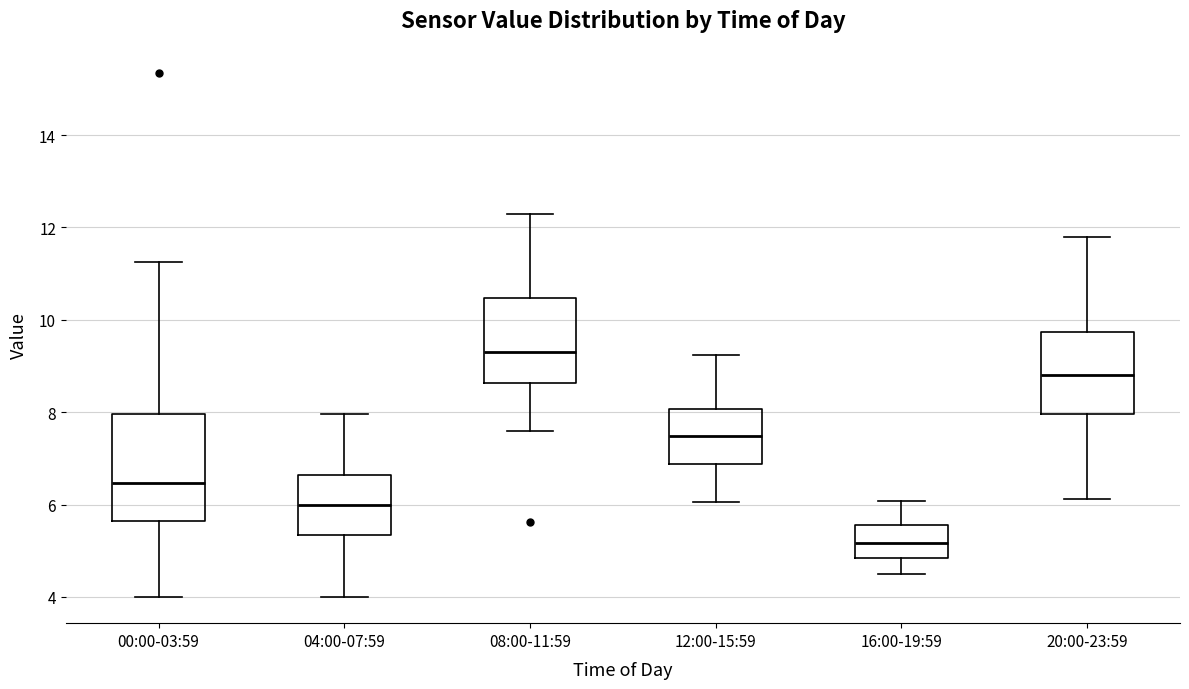

Reading left to right, transcribe this box plot: for each box, give where its median line is, the range the box spans, and where its two whiskers end, as read against the y-axis. The values are not printed on the chart, so give them approximately, as read against the axis.

00:00-03:59: median 6.4, box 5.6 to 8.0, whiskers 4.0 to 11.2
04:00-07:59: median 6.0, box 5.4 to 6.6, whiskers 4.0 to 8.0
08:00-11:59: median 9.4, box 8.6 to 10.4, whiskers 7.6 to 12.4
12:00-15:59: median 7.4, box 6.8 to 8.0, whiskers 6.0 to 9.2
16:00-19:59: median 5.2, box 4.8 to 5.6, whiskers 4.6 to 6.0
20:00-23:59: median 8.8, box 8.0 to 9.8, whiskers 6.2 to 11.8